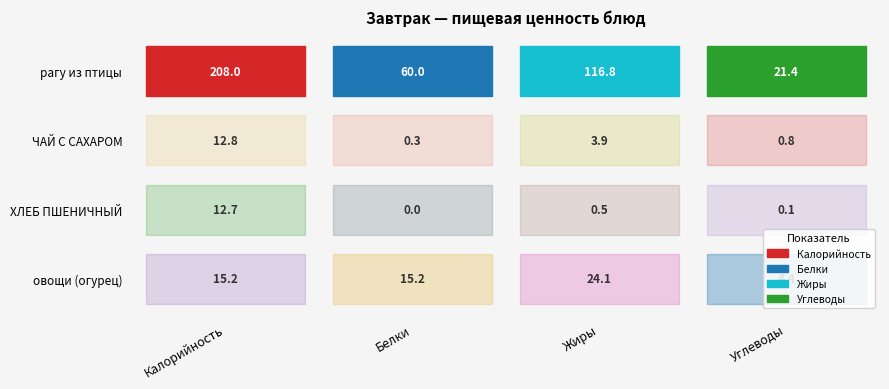

True or false: овощи (огурец) has a value of 24.1 at Жиры.

True